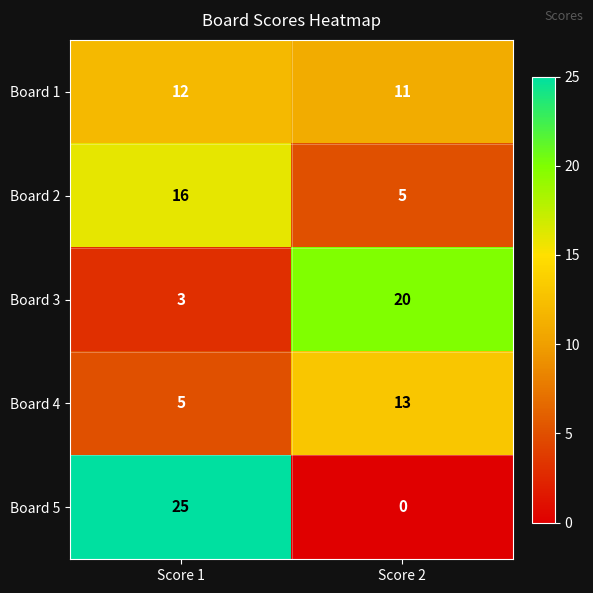

Which category has the highest value in the Board 2 series?

Score 1